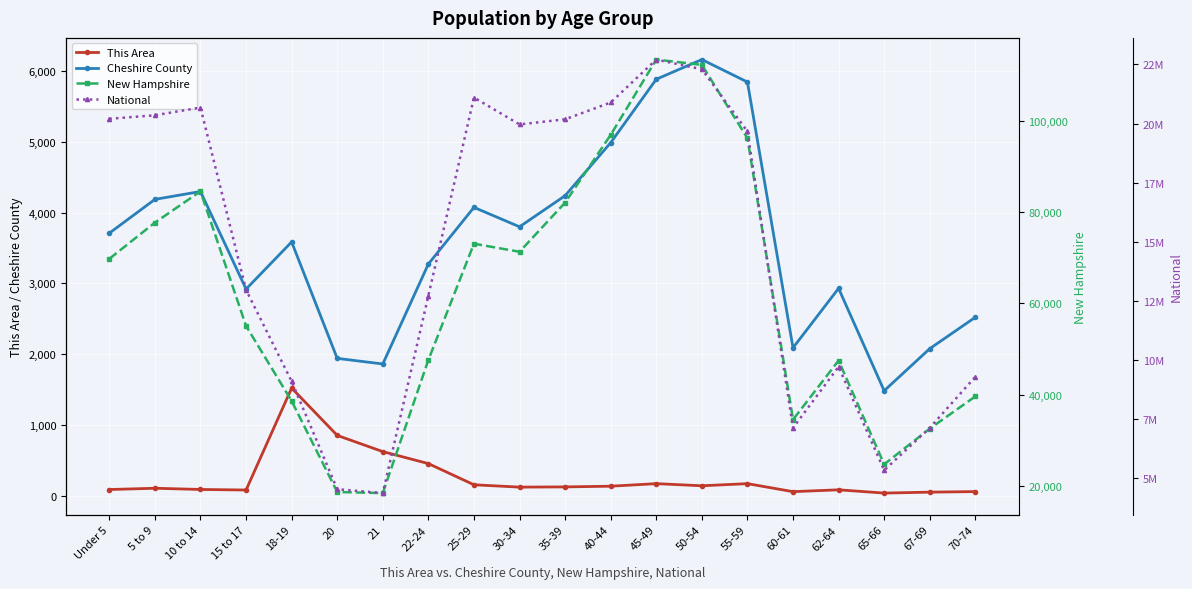

Reading left to right, list all the values displayed in this chart.

This Area: Under 5=91	5 to 9=109	10 to 14=92	15 to 17=84	18-19=1523	20=855	21=626	22-24=457	25-29=158	30-34=125	35-39=128	40-44=138	45-49=174	50-54=144	55-59=174	60-61=61	62-64=87	65-66=41	67-69=54	70-74=62
Cheshire County: Under 5=3709	5 to 9=4186	10 to 14=4297	15 to 17=2920	18-19=3585	20=1942	21=1863	22-24=3274	25-29=4073	30-34=3799	35-39=4238	40-44=4986	45-49=5881	50-54=6159	55-59=5842	60-61=2091	62-64=2930	65-66=1485	67-69=2079	70-74=2522
New Hampshire: Under 5=69806	5 to 9=77756	10 to 14=84620	15 to 17=55052	18-19=38568	20=18591	21=18356	22-24=47599	25-29=73121	30-34=71351	35-39=82152	40-44=97026	45-49=113564	50-54=112397	55-59=96289	60-61=34487	62-64=47467	65-66=24674	67-69=32502	70-74=39586
National: Under 5=20201362	5 to 9=20348657	10 to 14=20677194	15 to 17=12954254	18-19=9086089	20=4519129	21=4354294	22-24=12712576	25-29=21101849	30-34=19962099	35-39=20179642	40-44=20890964	45-49=22708591	50-54=22298125	55-59=19664805	60-61=7113727	62-64=9704197	65-66=5319902	67-69=7115361	70-74=9278166